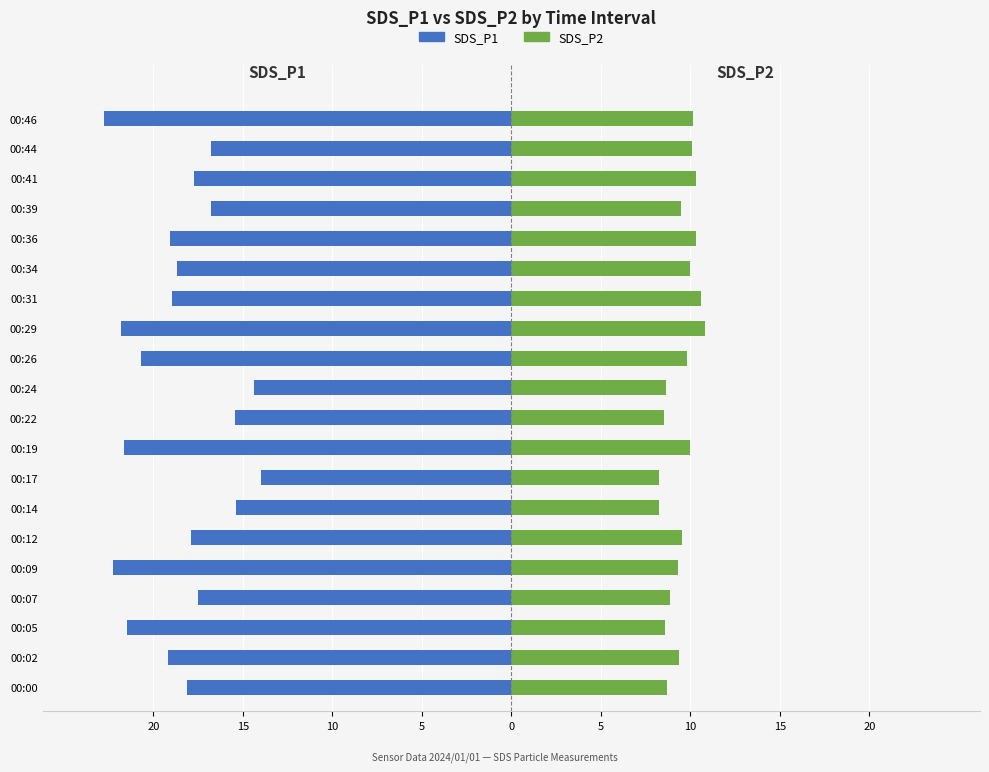

Reading left to right, transcribe all the data shown in this chart.

SDS_P1: -18.1	-19.2	-21.5	-17.5	-22.3	-17.9	-15.4	-14.0	-21.7	-15.4	-14.4	-20.7	-21.8	-18.9	-18.7	-19.1	-16.8	-17.7	-16.8	-22.8
SDS_P2: 8.7	9.3	8.6	8.8	9.3	9.5	8.2	8.3	10.0	8.6	8.6	9.8	10.8	10.6	10.0	10.3	9.5	10.3	10.1	10.2